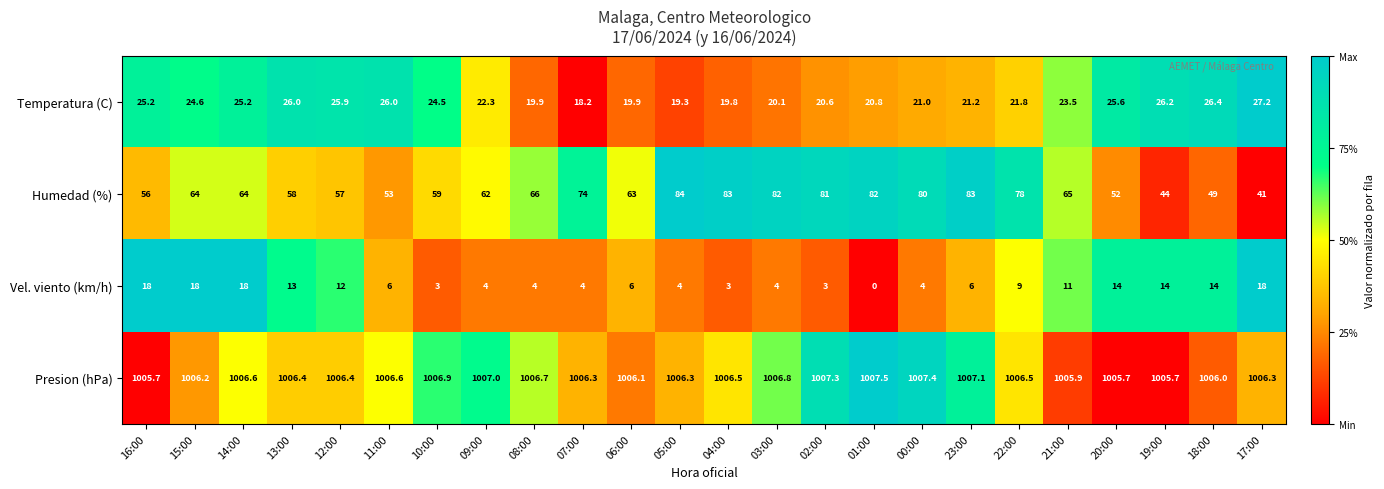

Which series has the widest spread of values?

Humedad (%)